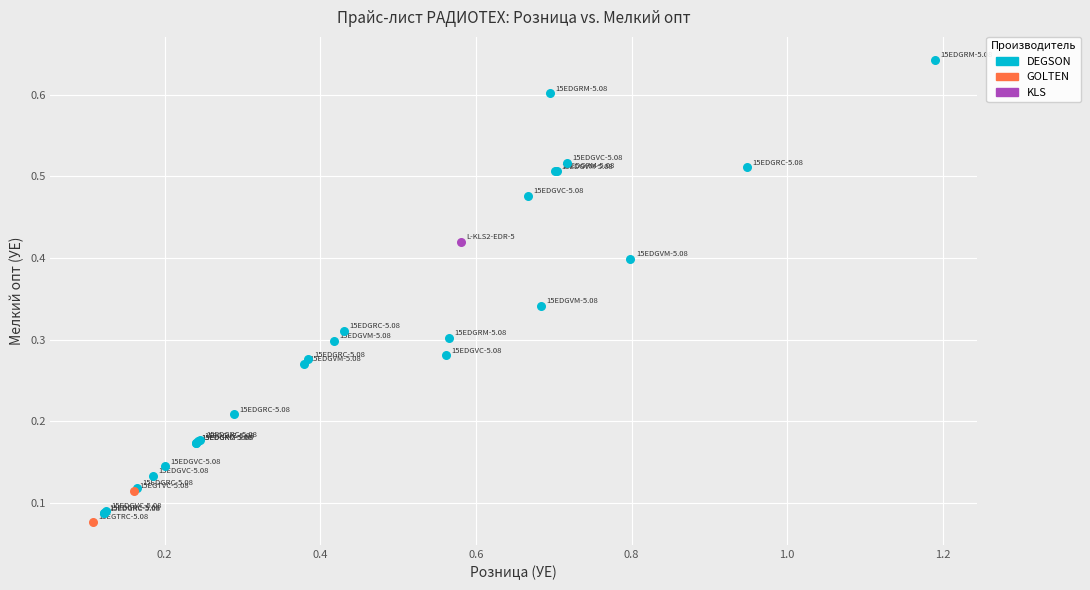

Which series reaches the minimum Y coordinate?

GOLTEN